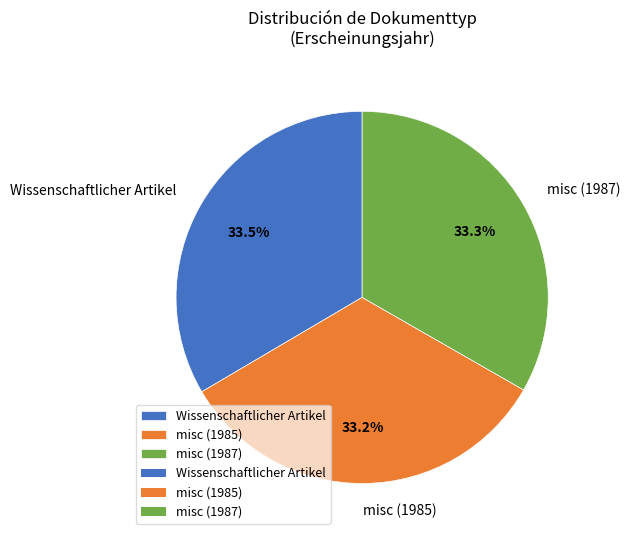

What is the ratio of the value at misc (1987) to the value at misc (1985)?

1.0